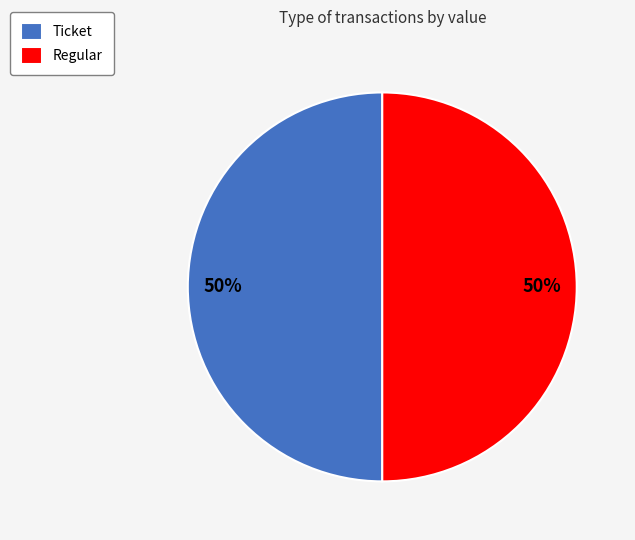

What percentage is the Ticket slice, to the nearest percent?

50%